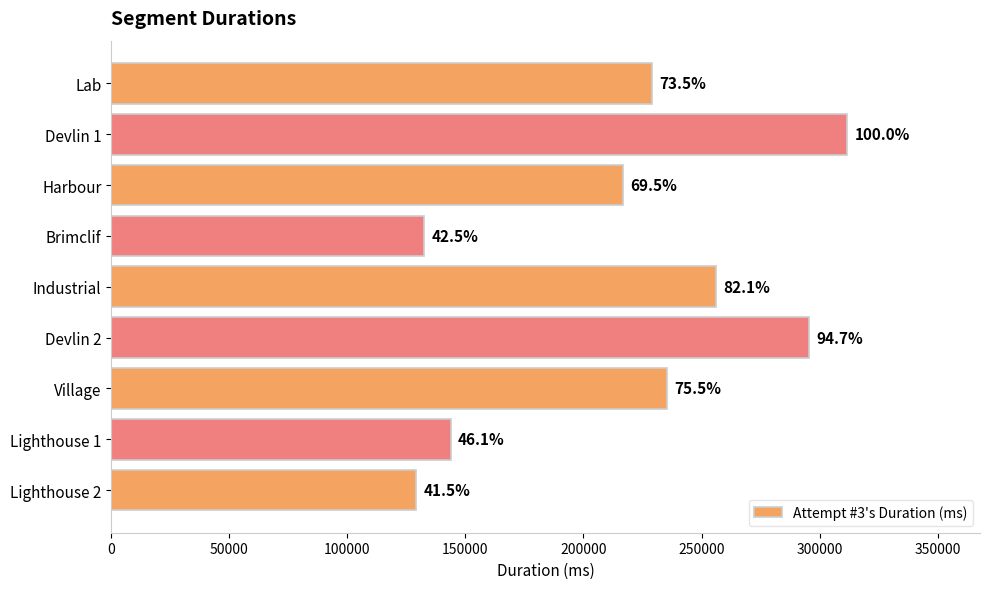

Are the bars horizontal?

Yes